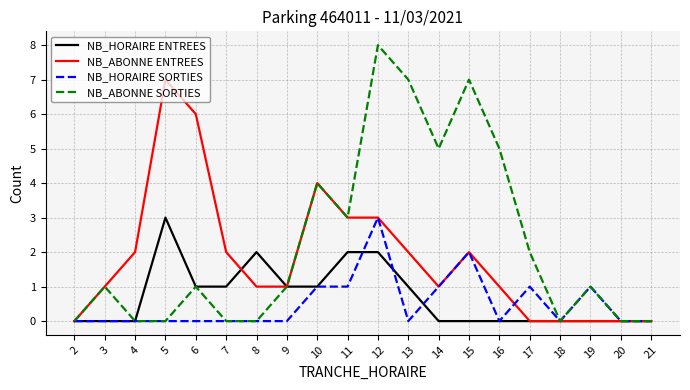

Is the value of NB_HORAIRE ENTREES at 8 greater than the value of NB_ABONNE SORTIES at 10?

No